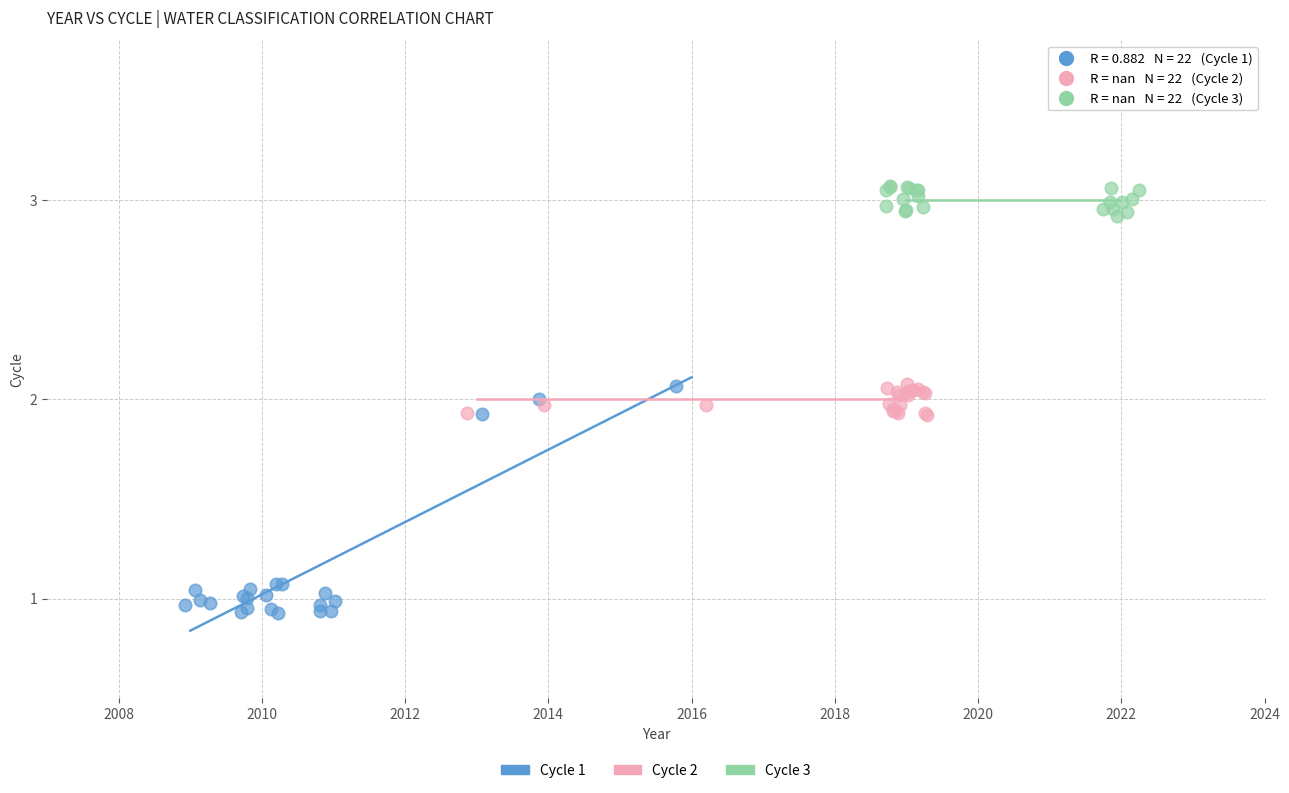

What are all the series names shown in the legend?

Cycle 1, Cycle 2, Cycle 3